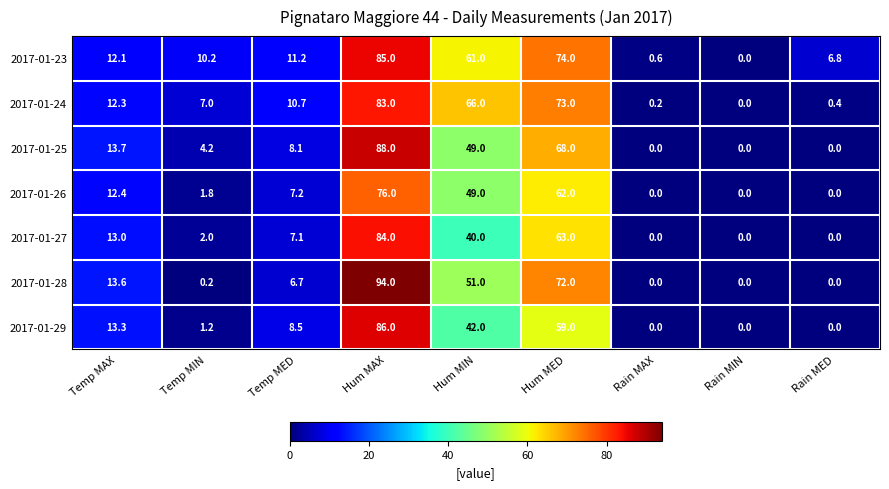

Which series has the largest total across all categories?

2017-01-23